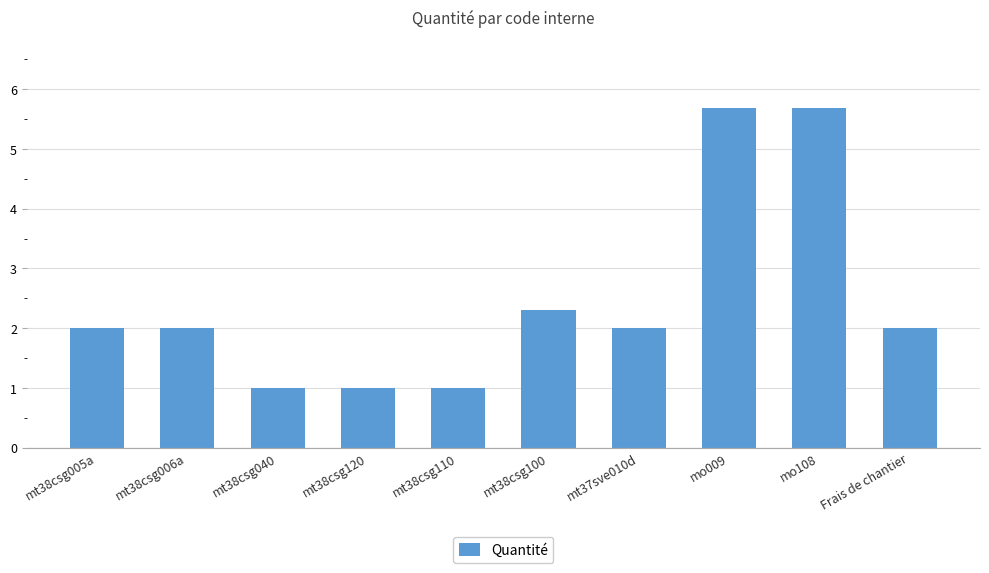

Is it true that the value at mt38csg120 is 0.6?

False